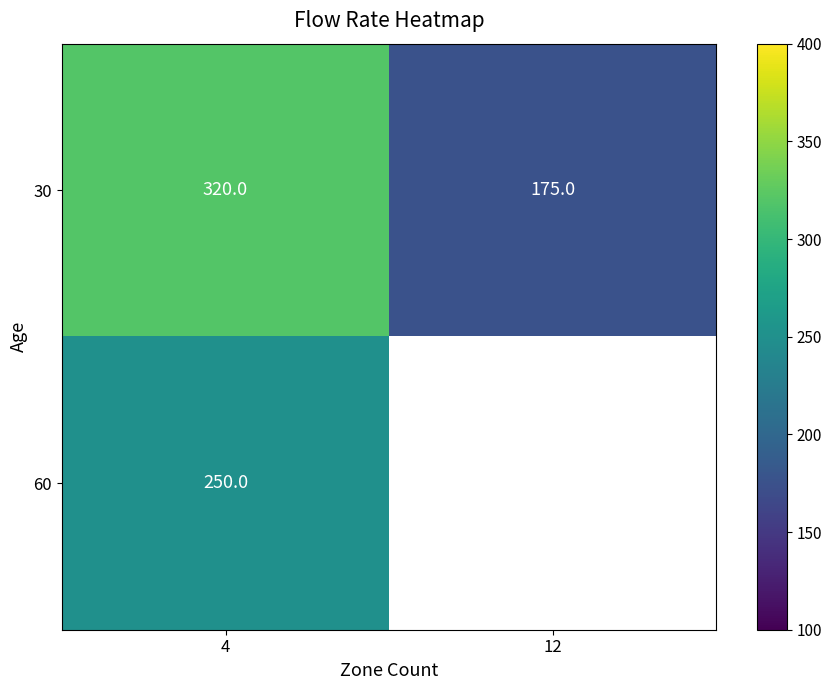

True or false: 60 has a value of 250 at 4.

True